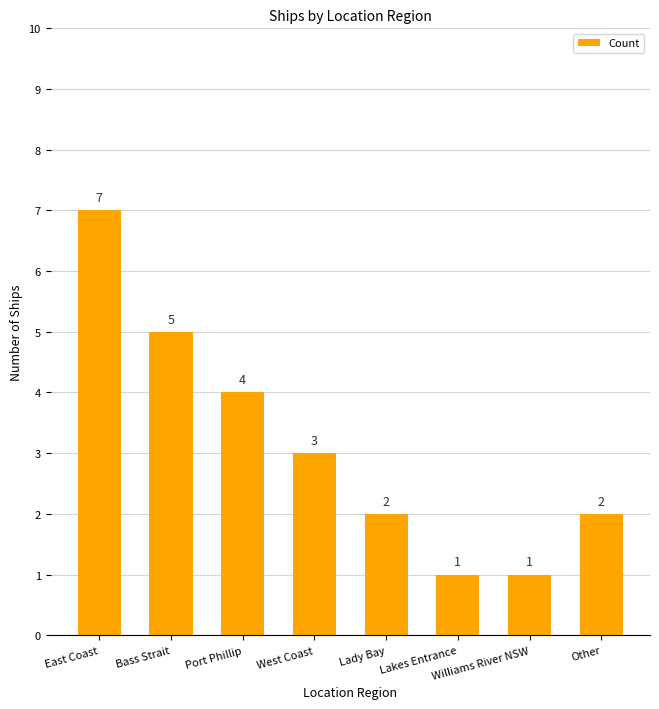

Is it true that the value at West Coast is 3?

True